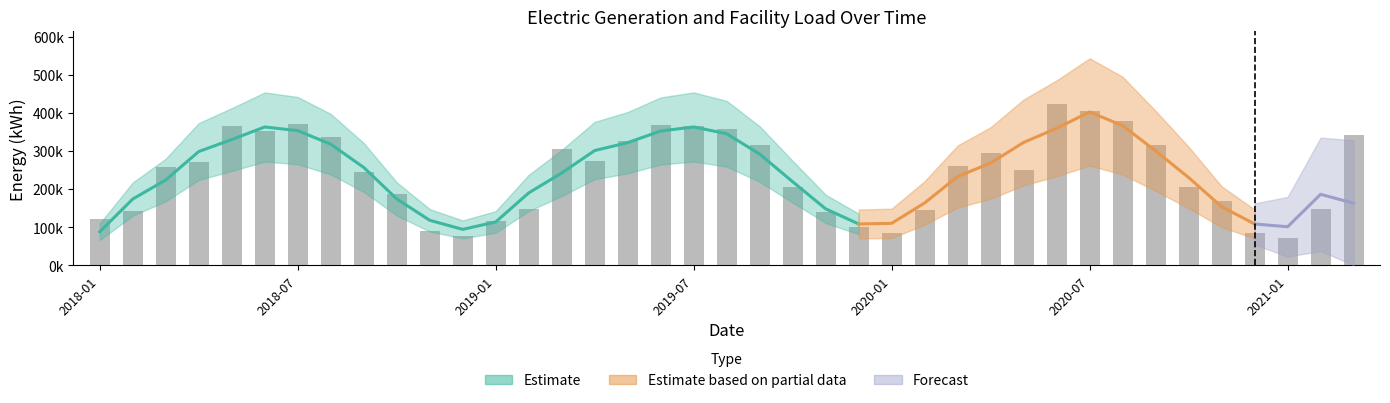

Approximately how many times larger is the value at 2020-04 compared to 2019-09?

0.9